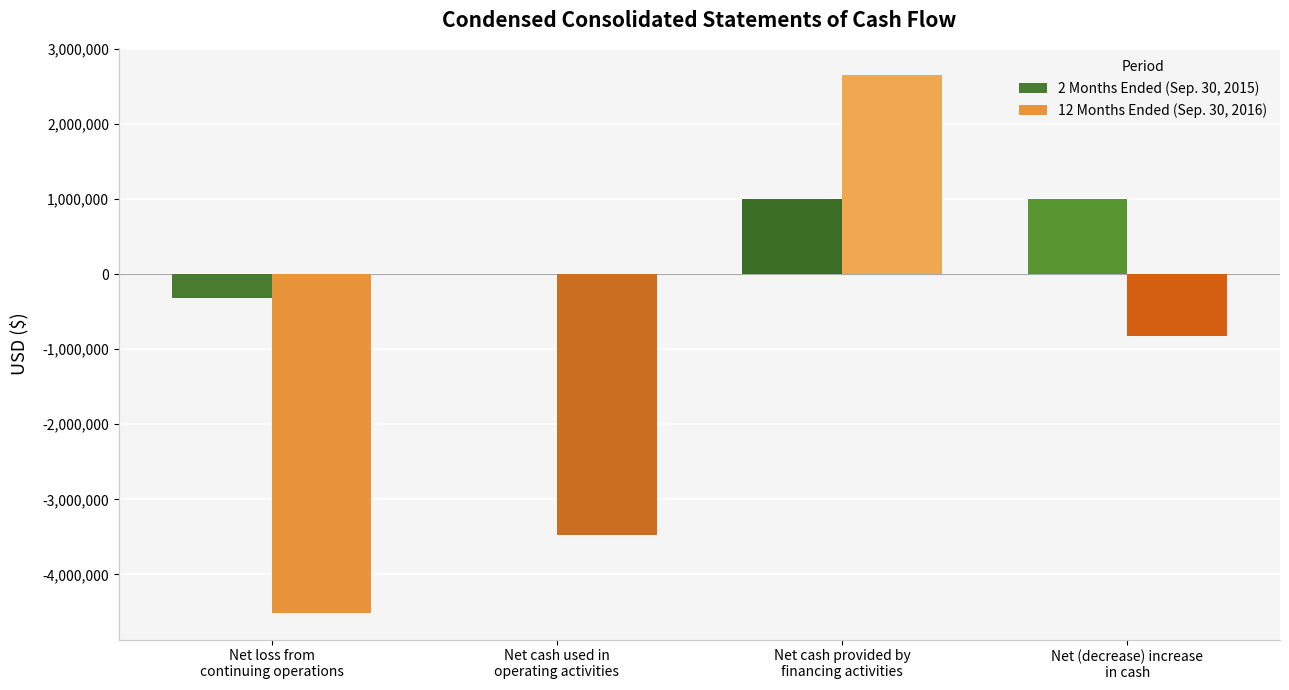

How many values in 12 Months Ended (Sep. 30, 2016) are above zero?

1